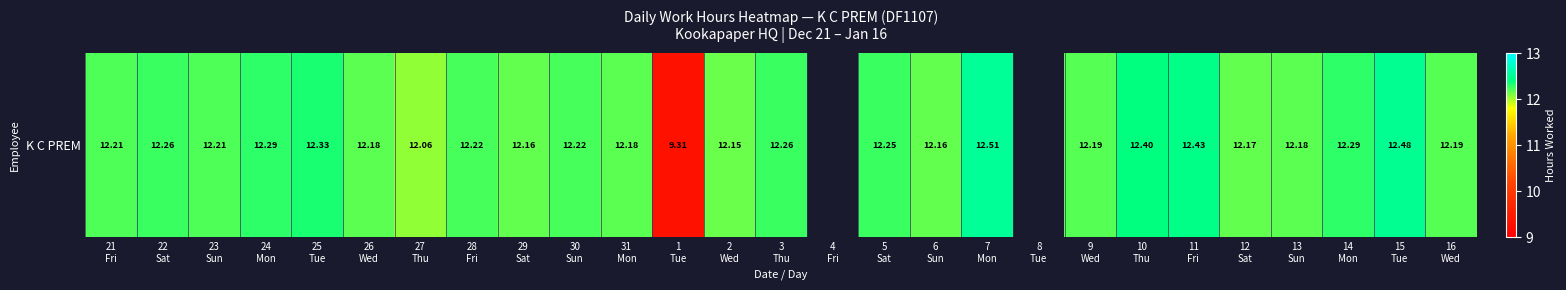

Rank the categories by value from lowest to highest.

4
Fri, 8
Tue, 1
Tue, 27
Thu, 2
Wed, 29
Sat, 6
Sun, 12
Sat, 26
Wed, 31
Mon, 13
Sun, 9
Wed, 16
Wed, 21
Fri, 23
Sun, 28
Fri, 30
Sun, 5
Sat, 22
Sat, 3
Thu, 24
Mon, 14
Mon, 25
Tue, 10
Thu, 11
Fri, 15
Tue, 7
Mon